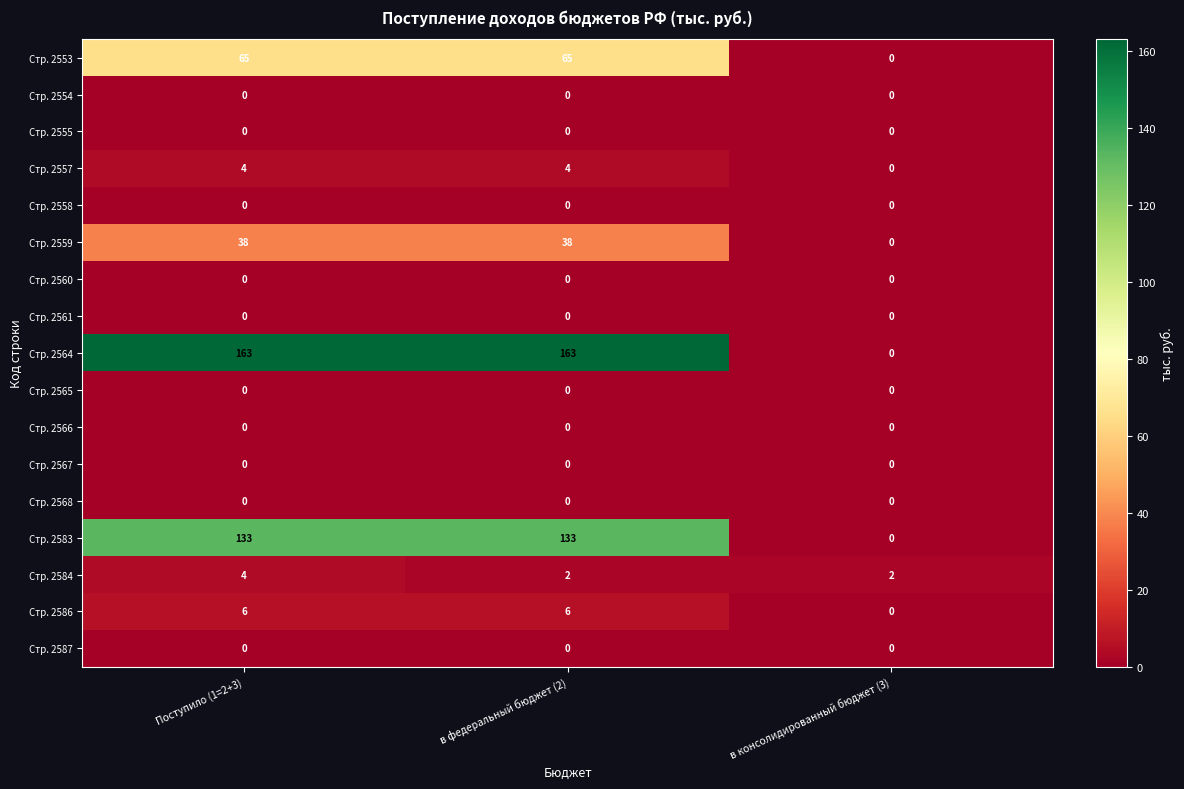

How many series are shown in this chart?

17